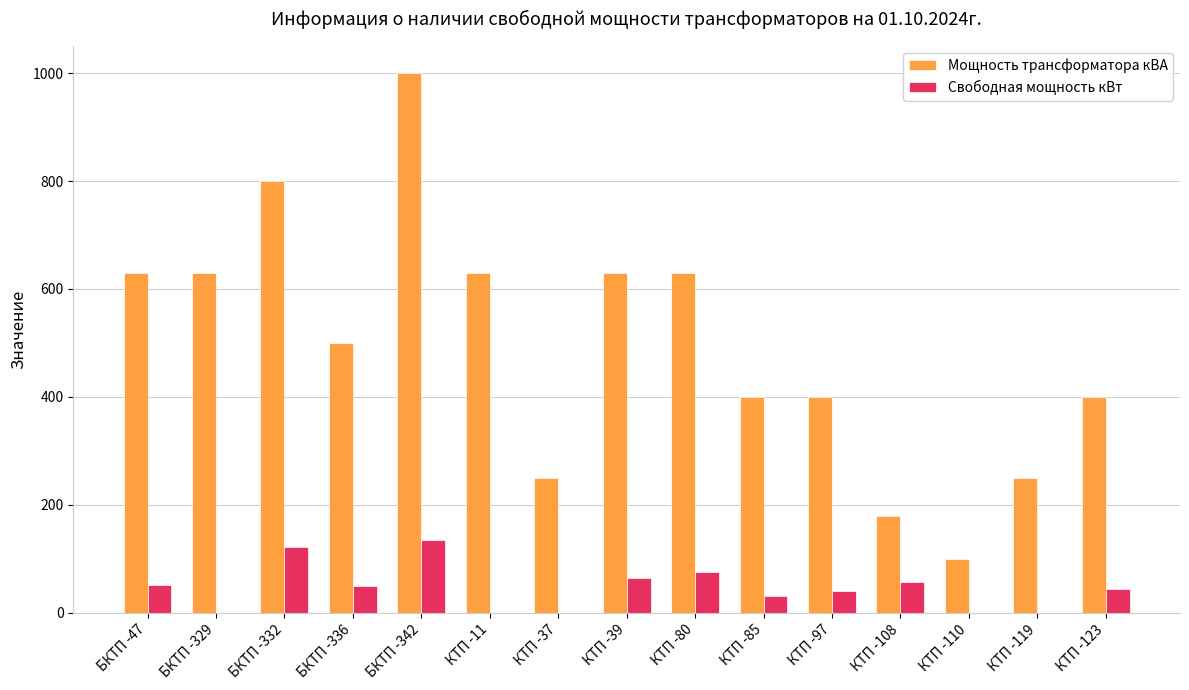

True or false: Свободная мощность кВт has a value of -71 at КТП -11.

False